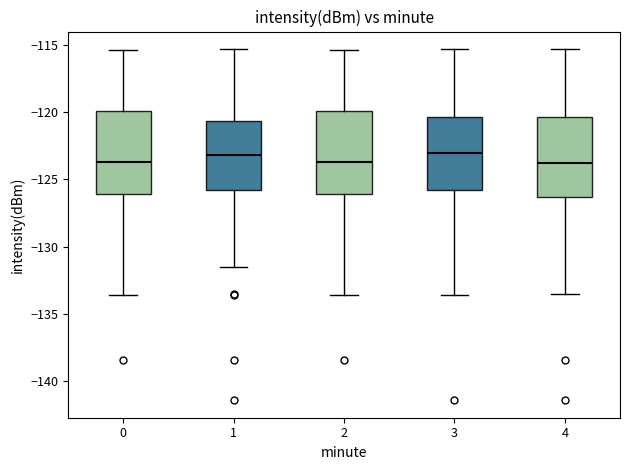

Reading left to right, read every box against the y-axis: the position of its median line, the range the box covers, and the ends of its whiskers. The values are not printed on the chart, so give them approximately, as read against the axis.

0: median -123.5, box -126.0 to -120.0, whiskers -133.5 to -115.5
1: median -123.0, box -126.0 to -120.5, whiskers -131.5 to -115.5
2: median -123.5, box -126.0 to -120.0, whiskers -133.5 to -115.5
3: median -123.0, box -126.0 to -120.5, whiskers -133.5 to -115.5
4: median -124.0, box -126.5 to -120.5, whiskers -133.5 to -115.5